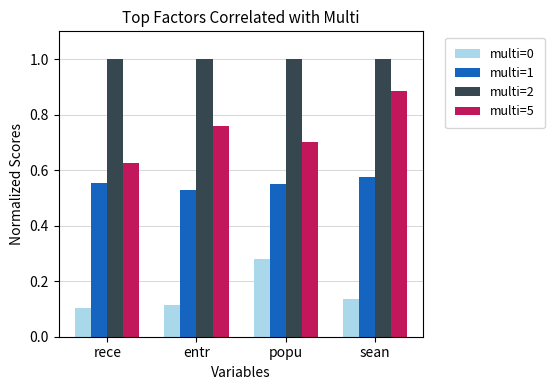

Where is multi=1 nearest to the value 0?

entr